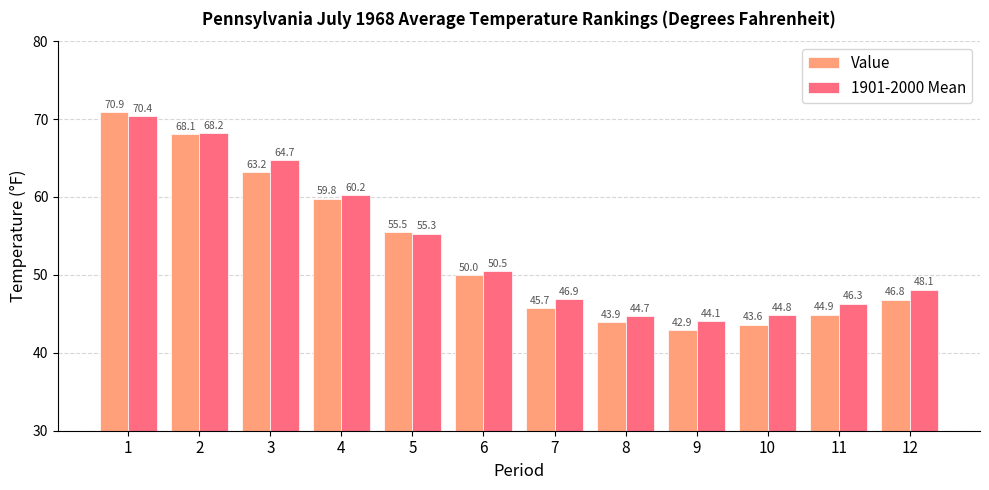

At which label does 1901-2000 Mean first exceed 50?

1